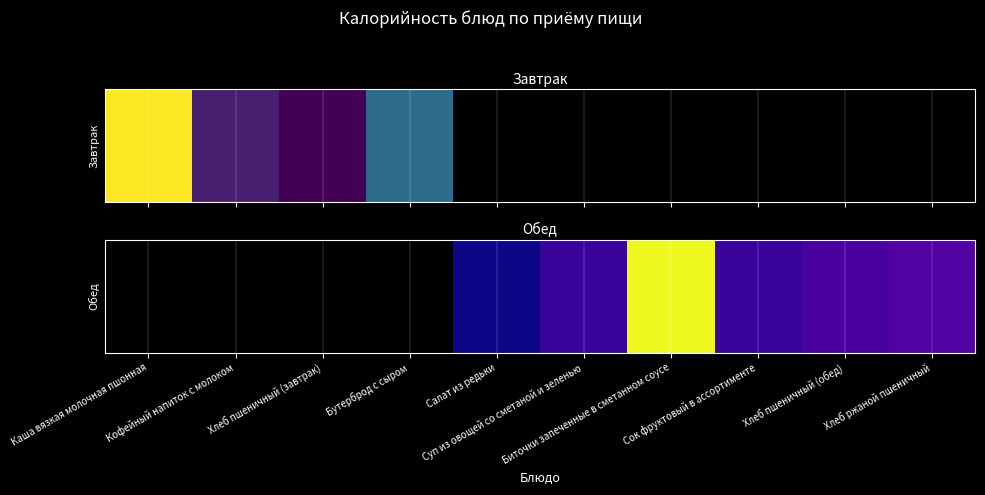

Where does the data first go above 46?

Салат из редьки